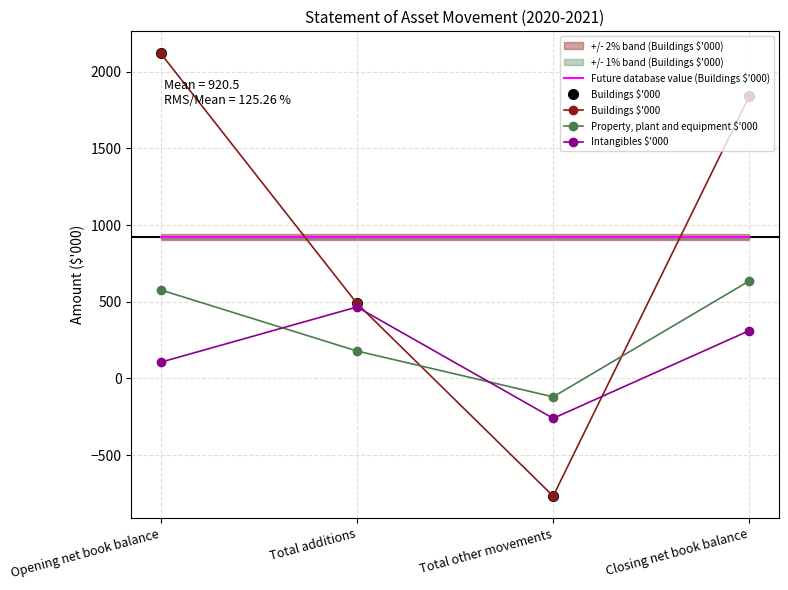

What is the value of the Property, plant and equipment $'000 point at the 2nd from the left?

179.0